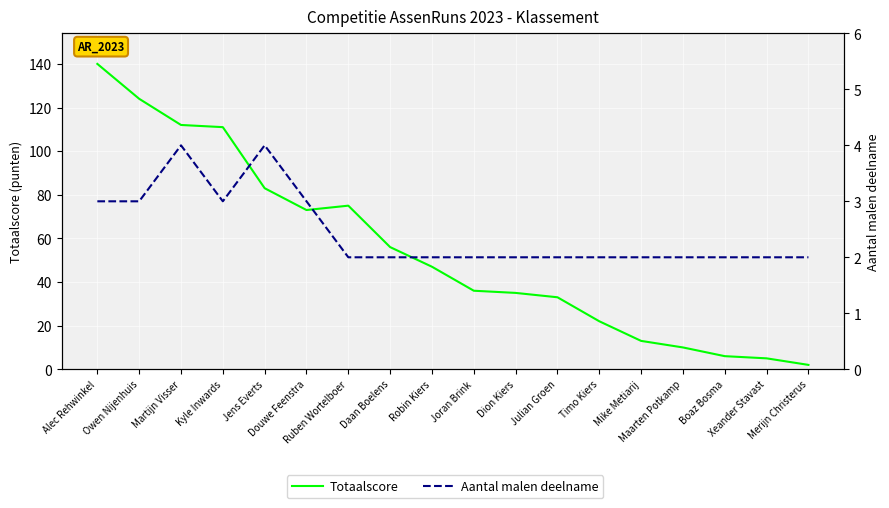

True or false: Aantal malen deelname and Totaalscore intersect in this chart.

False